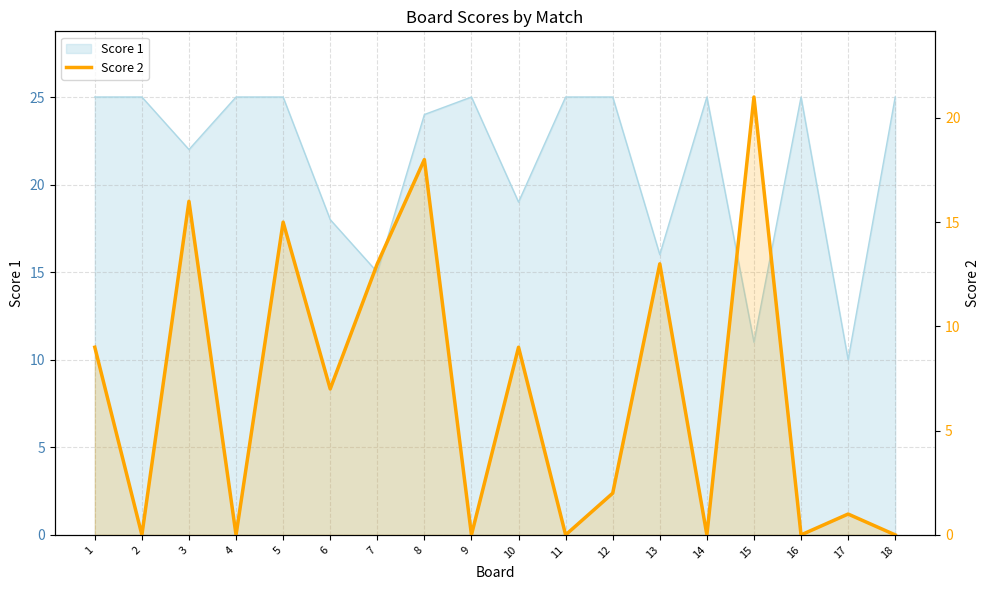

The value at 12 is 3. True or false?

False